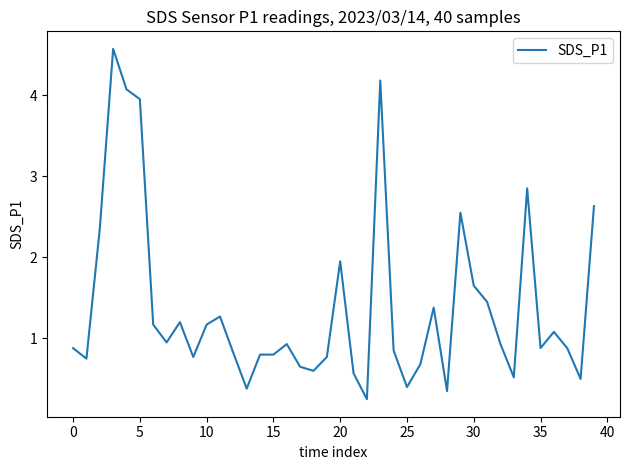

What is the greatest value displayed?

4.6